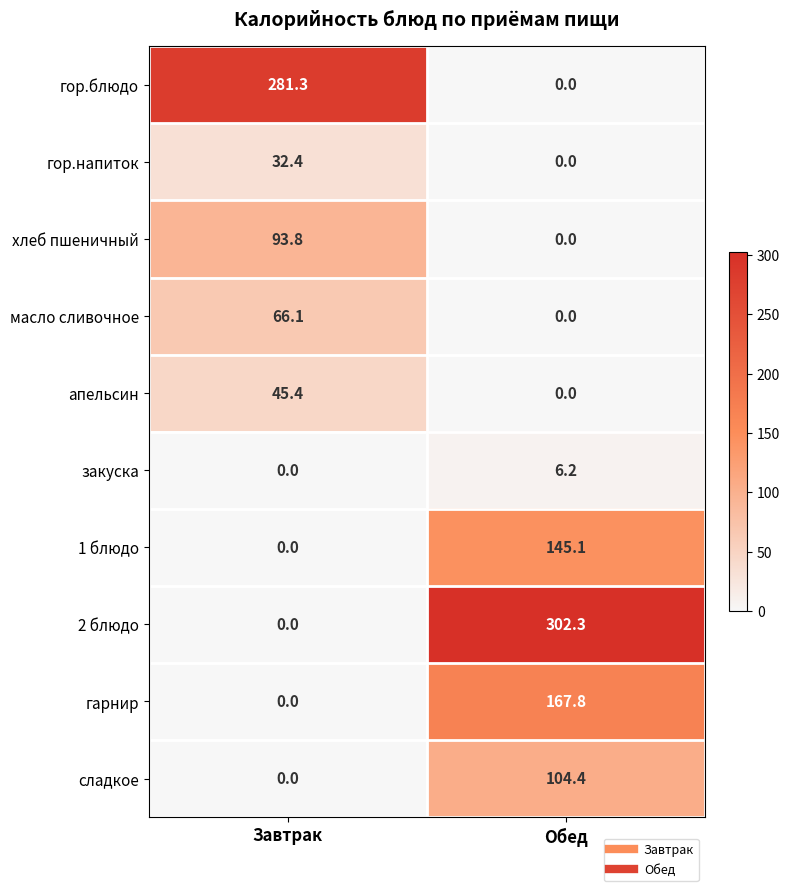

How many values in сладкое are above zero?

1